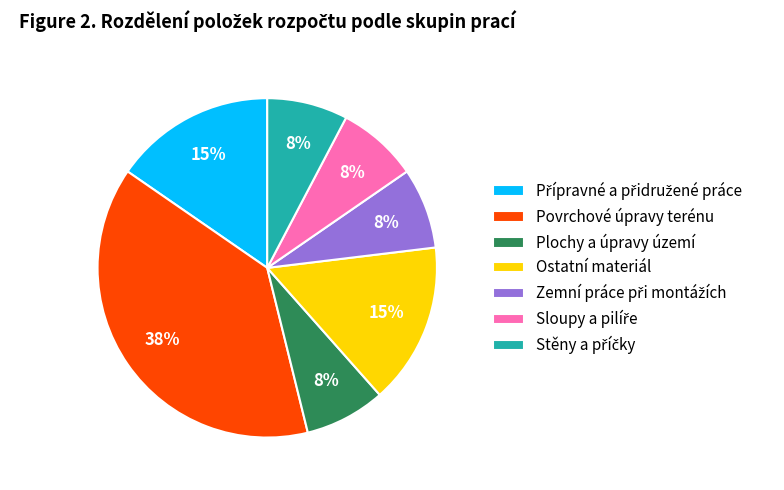

To the nearest percent, what is the average slice percentage?

14%